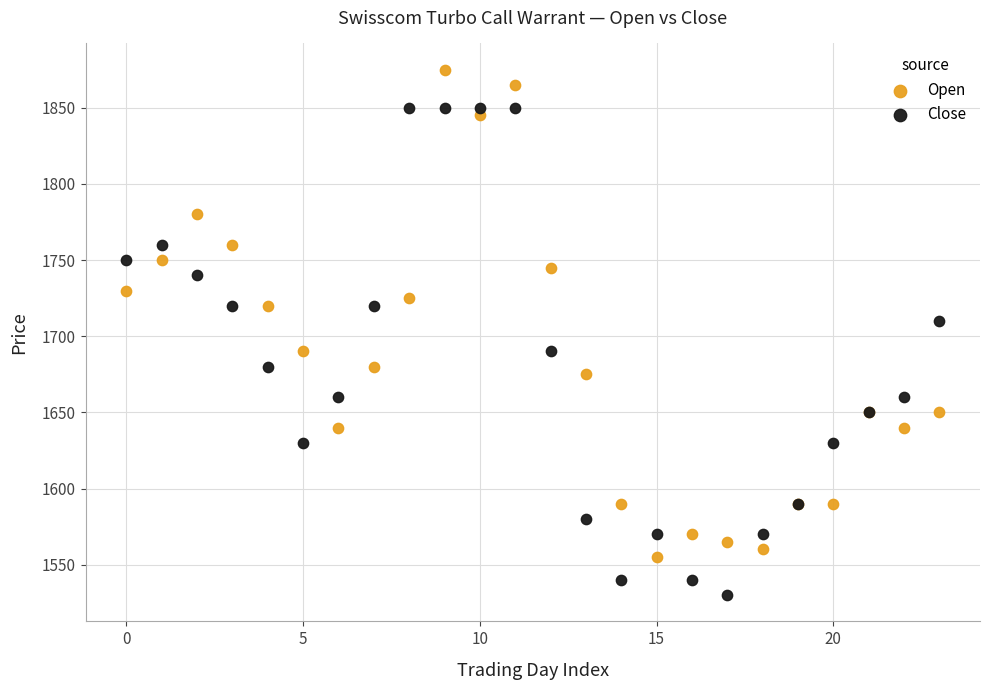

Which series contains the highest Y value?

Open